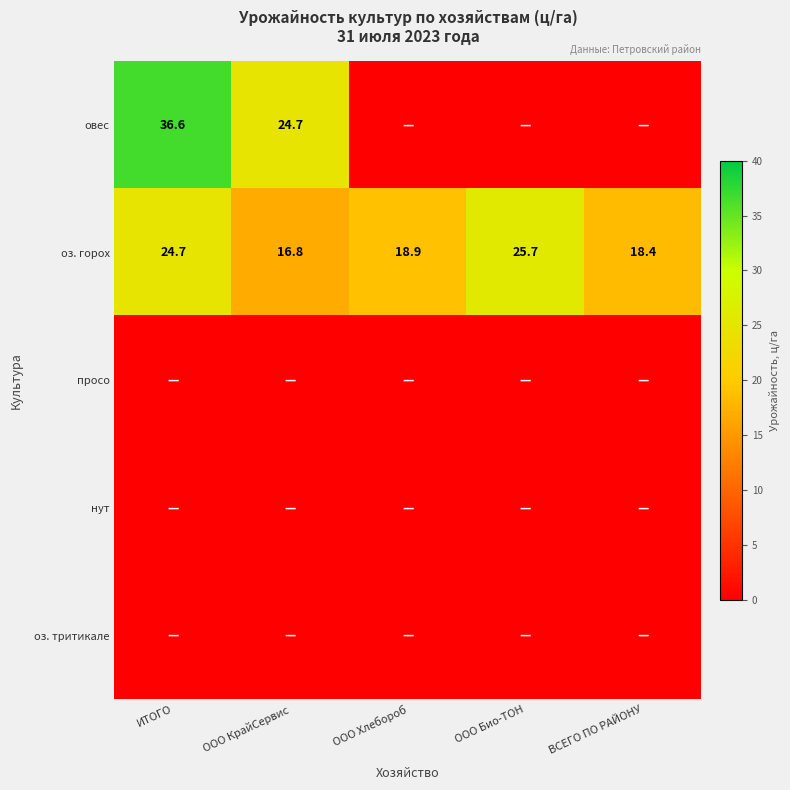

What is the sum of all оз. горох values?

104.5